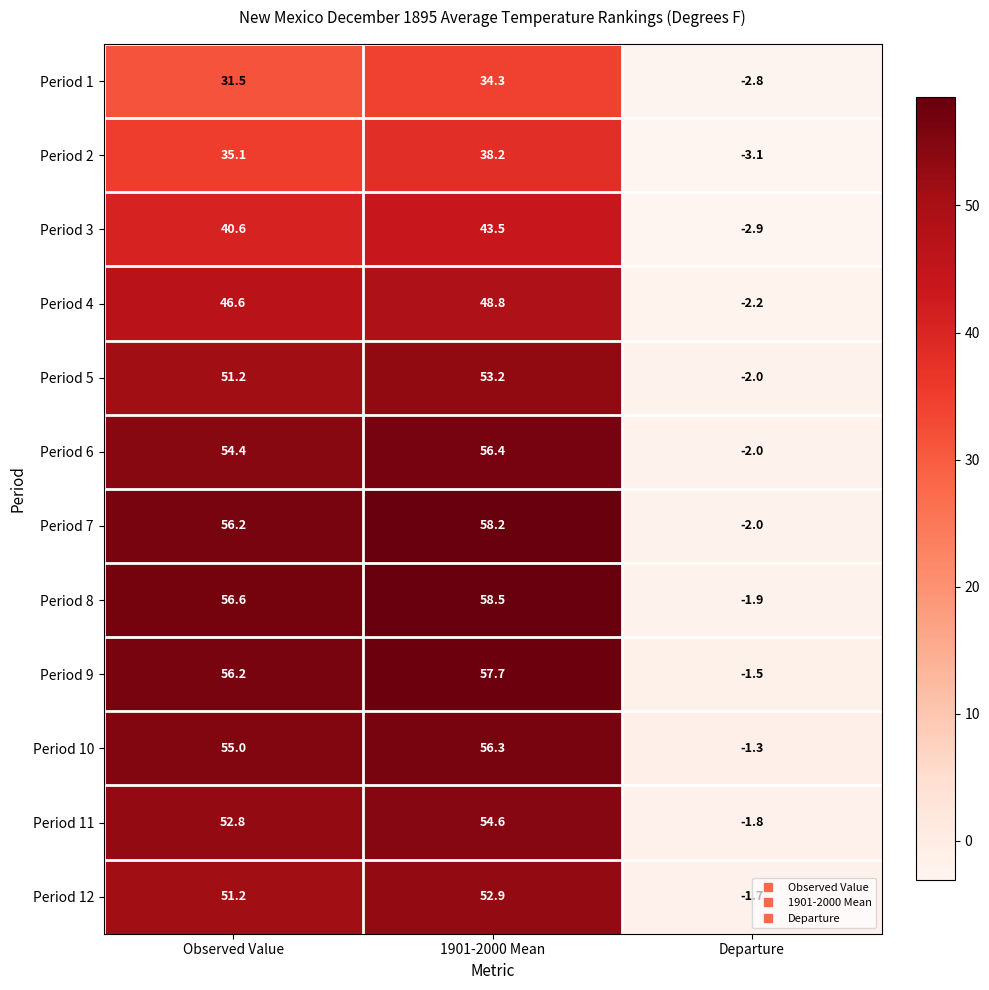

Is it true that Period 3 equals -0.9 at Departure?

False